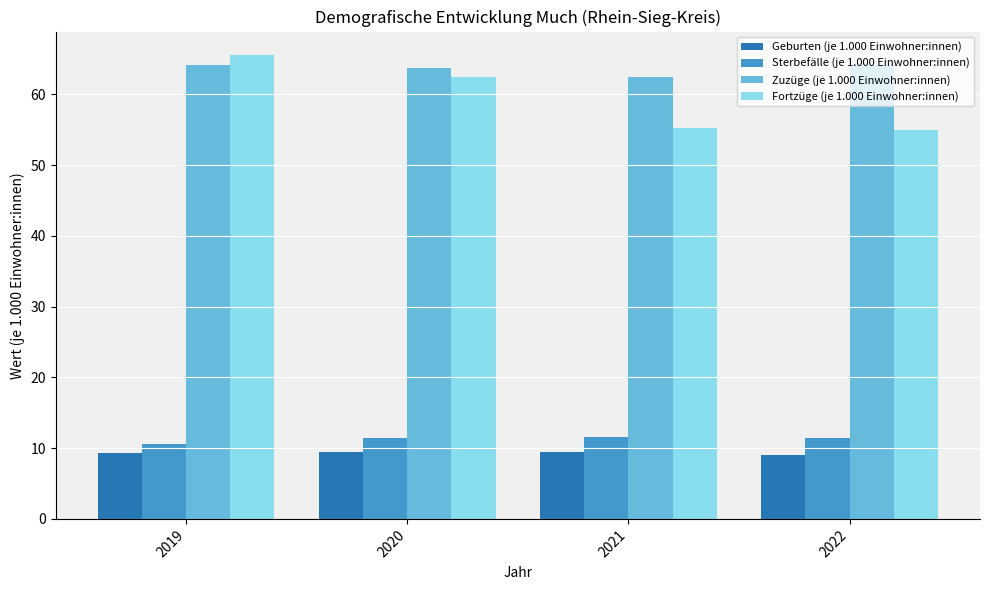

Which series changed the most between 2019 and 2022?

Fortzüge (je 1.000 Einwohner:innen)